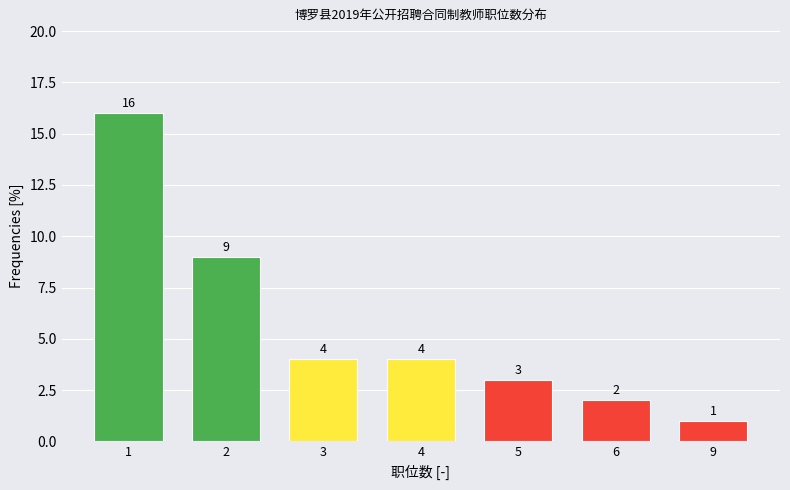

Reading right to left, what are all the values shown in this chart?

9=1	6=2	5=3	4=4	3=4	2=9	1=16